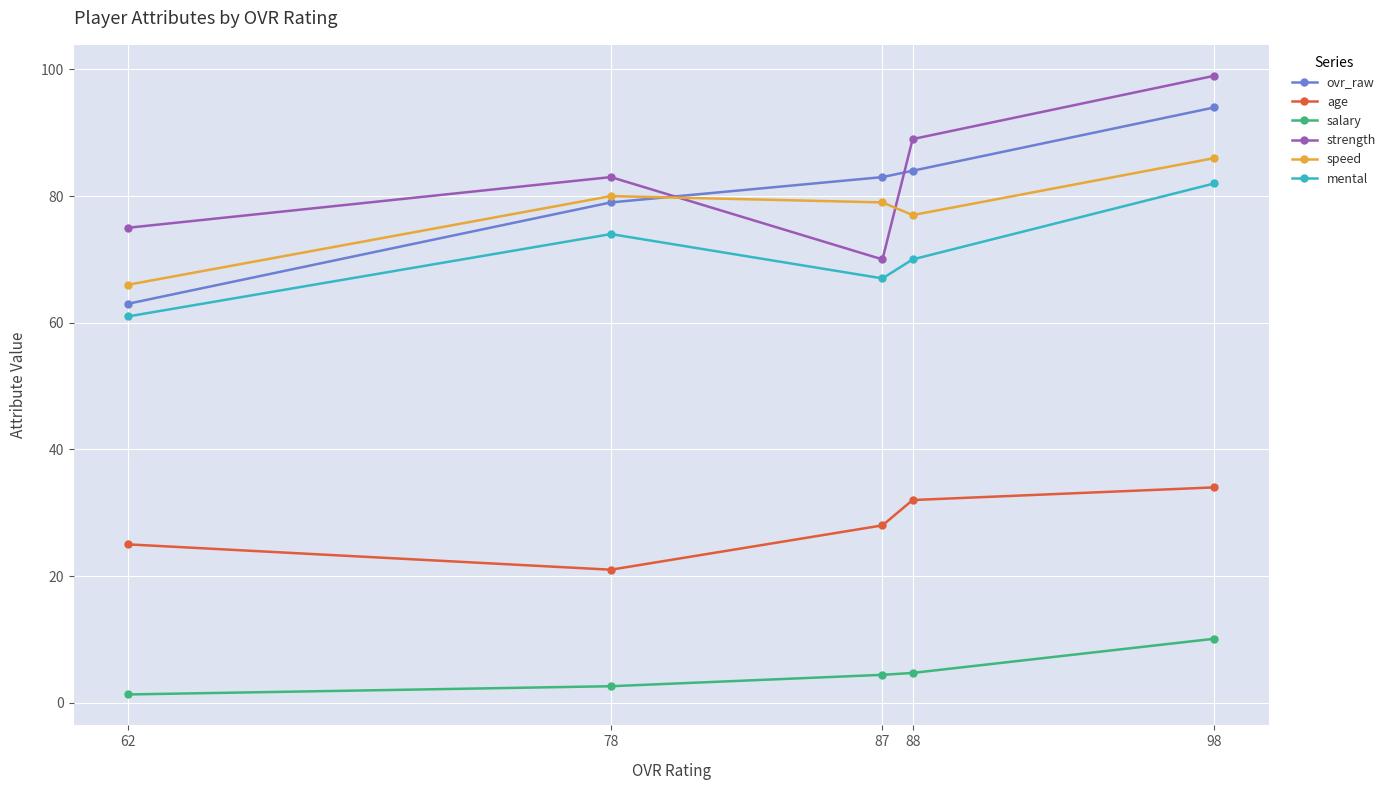

True or false: salary and mental intersect in this chart.

False